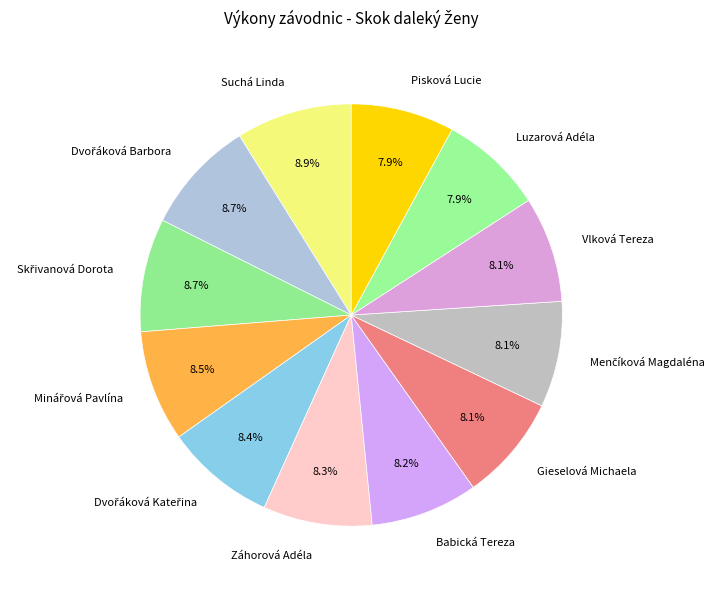

Is it true that Luzarová Adéla is 8% of the pie?

True